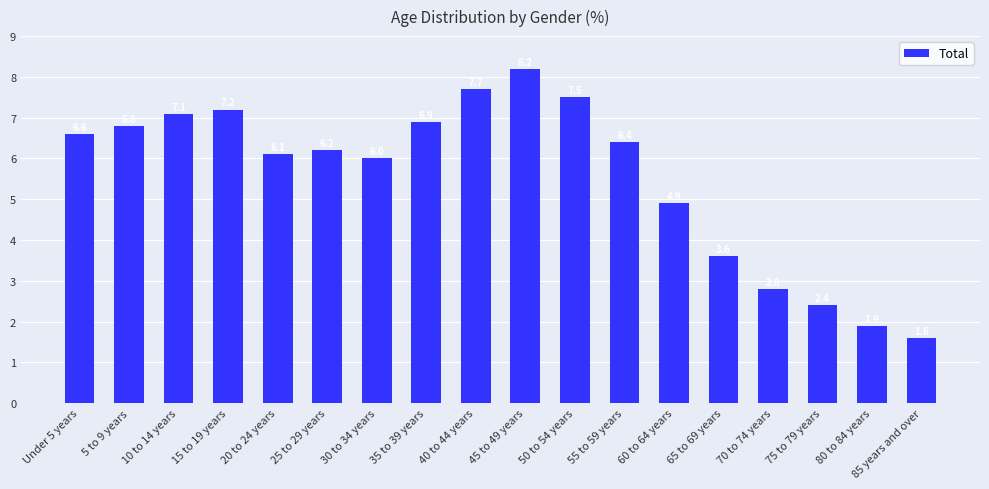

What is the value of the 9th bar from the left?

7.7